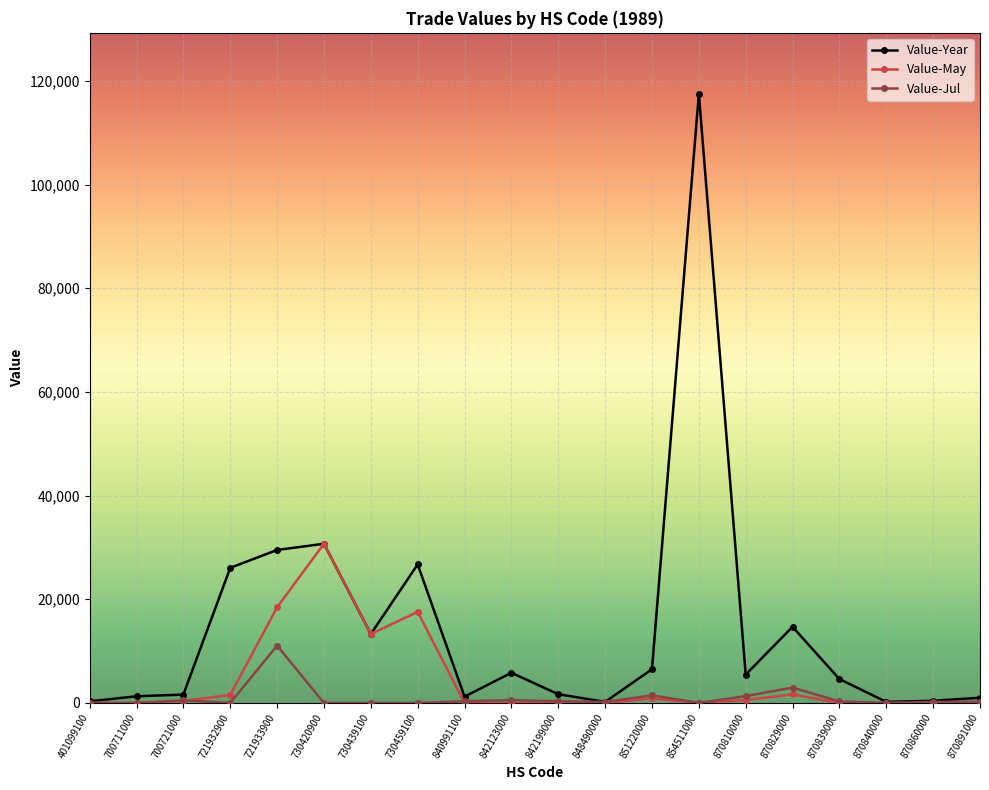

Which series has the largest range (max minus min)?

Value-Year